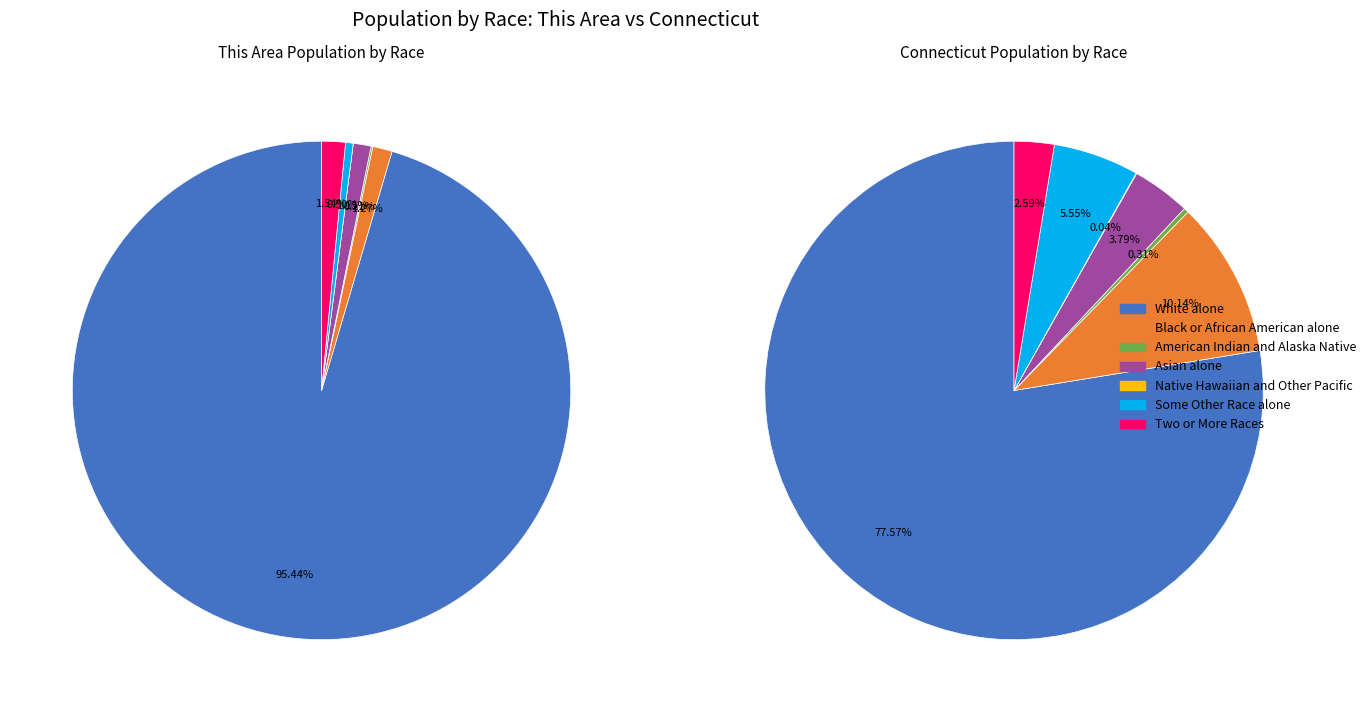

How many slices are in this pie chart?

7